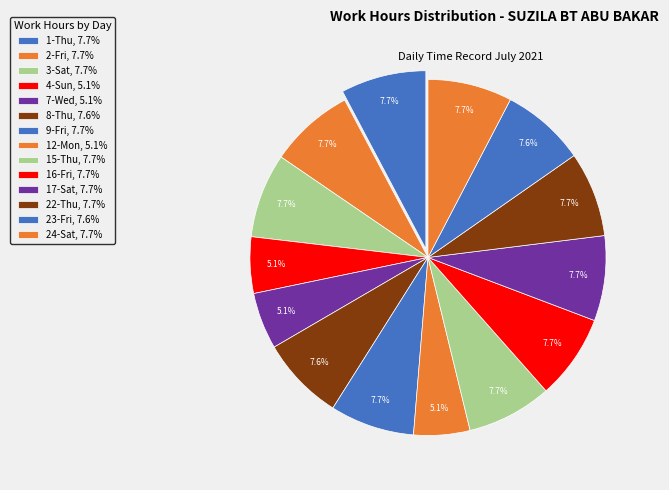

What is the change in value from 3-Sat to 8-Thu?

-0.1